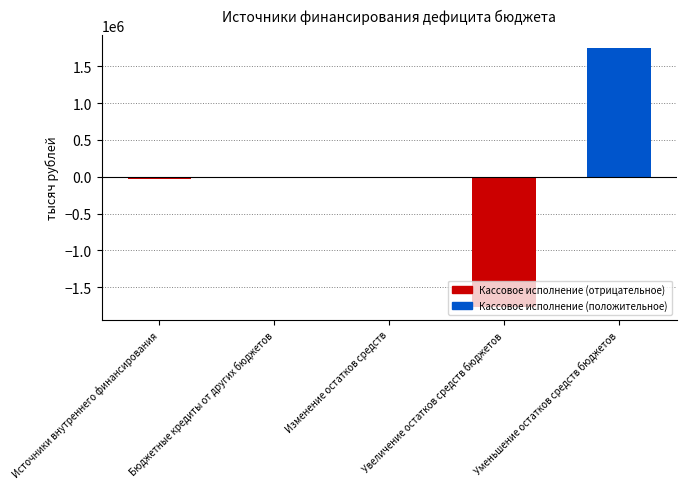

Which label corresponds to the largest value in the chart?

Уменьшение остатков средств бюджетов